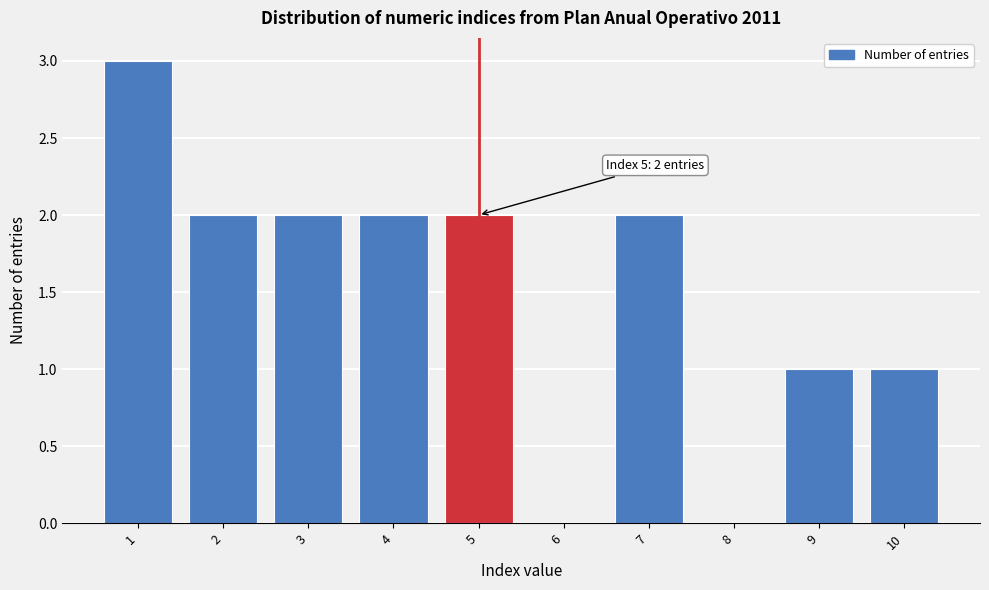

Which range on the x-axis has the tallest bar?

0.5 to 1.5